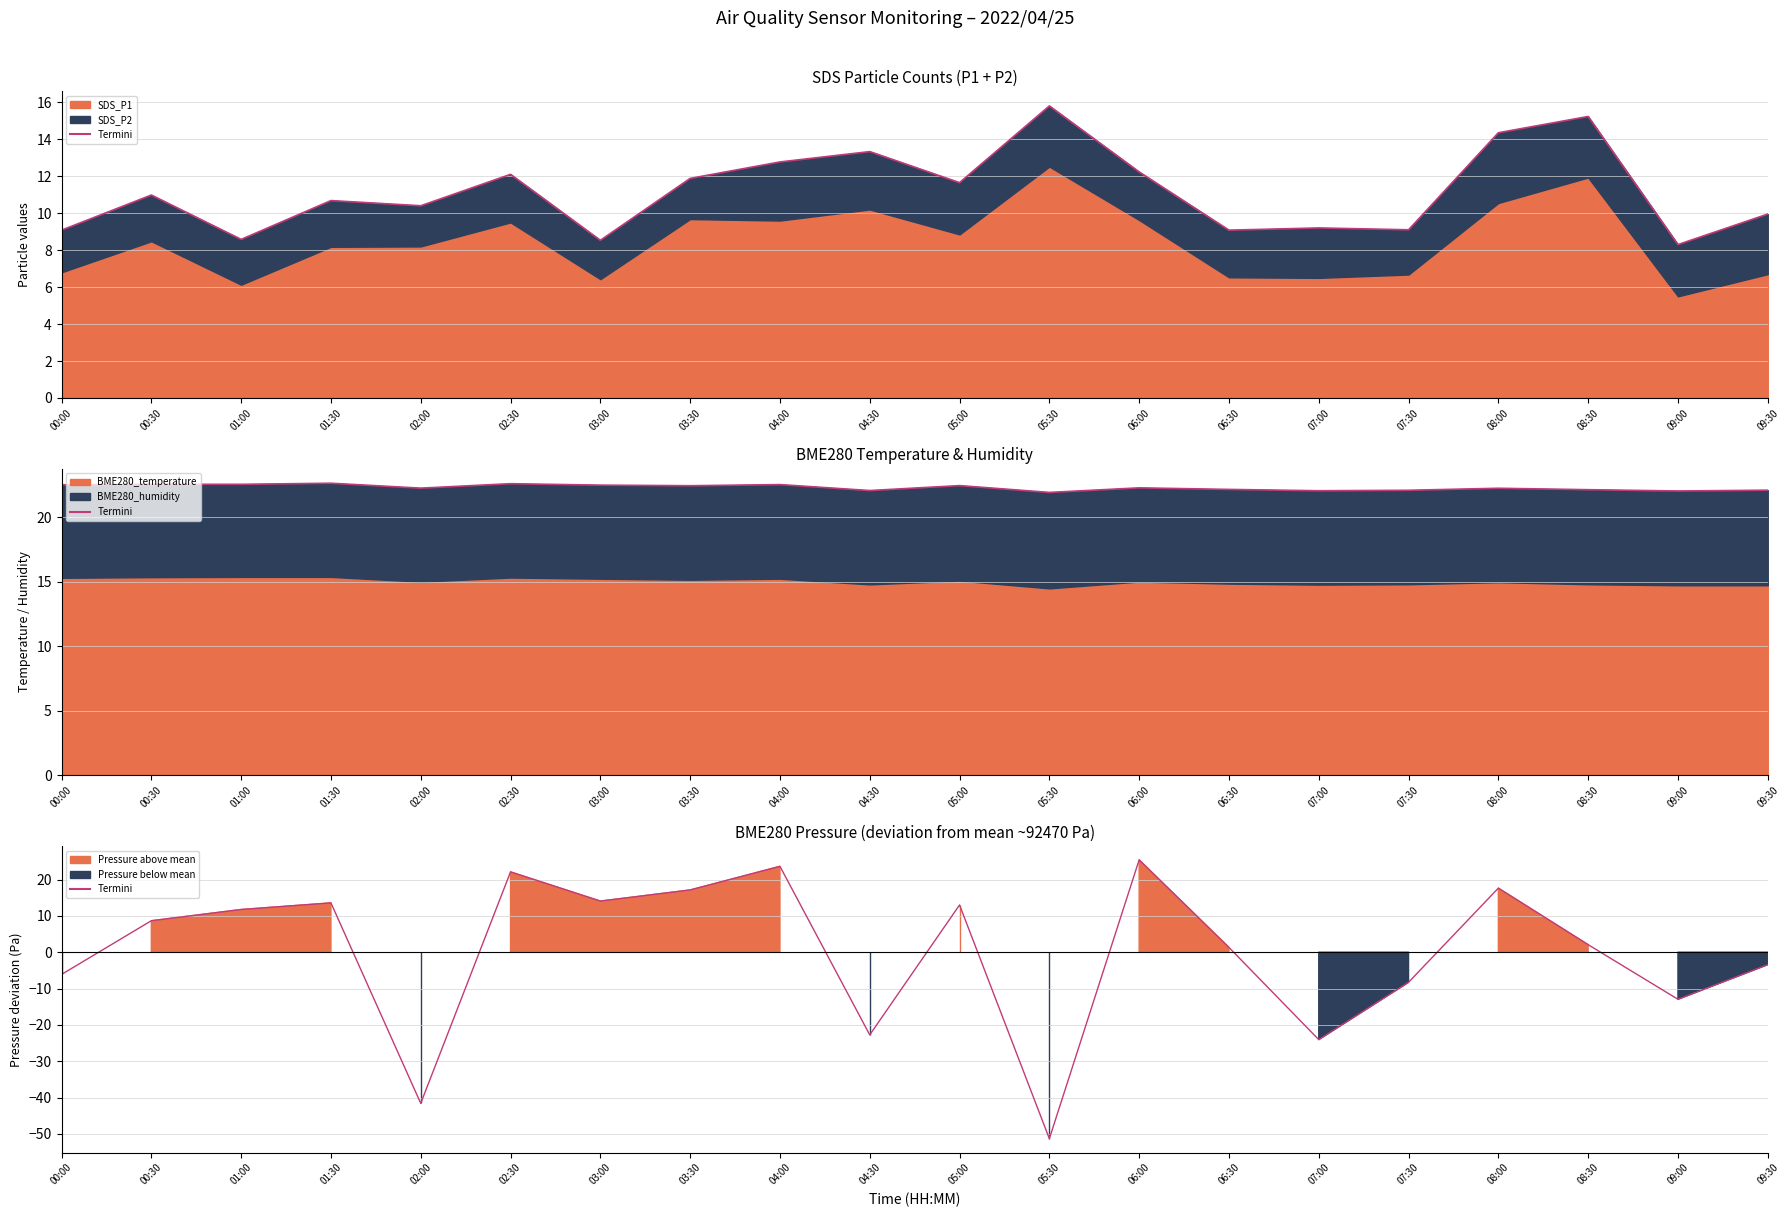

Reading left to right, list all the values displayed in this chart.

-6.1	8.7	11.8	13.6	-41.6	22.1	14.1	17.1	23.6	-22.7	13.0	-51.3	25.4	1.3	-24.1	-8.3	17.6	2.1	-13.0	-3.4